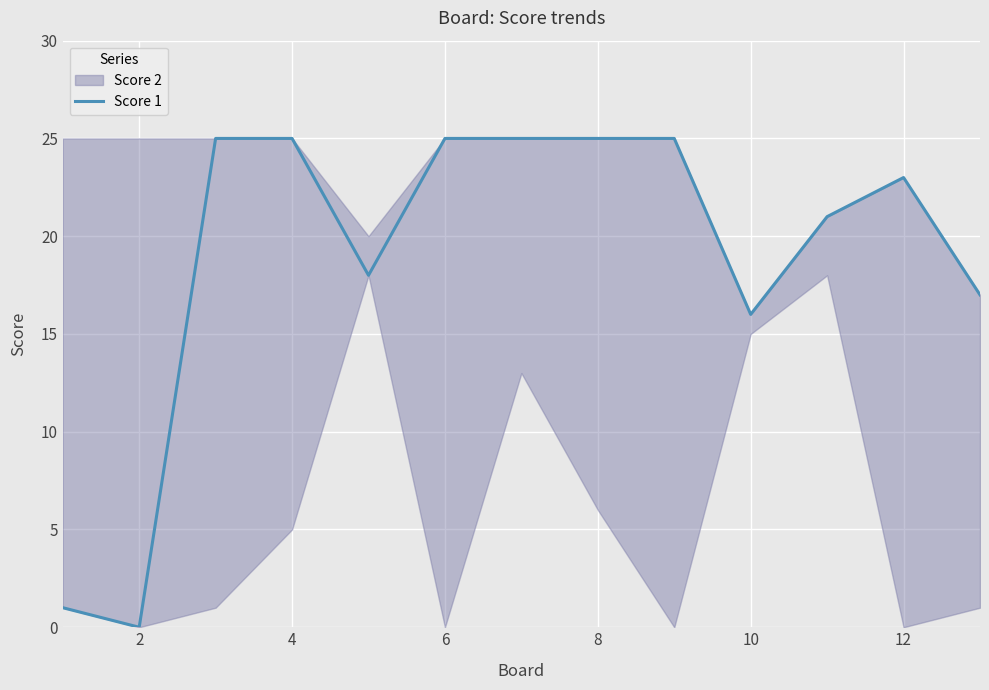

How many positive values are there?

12